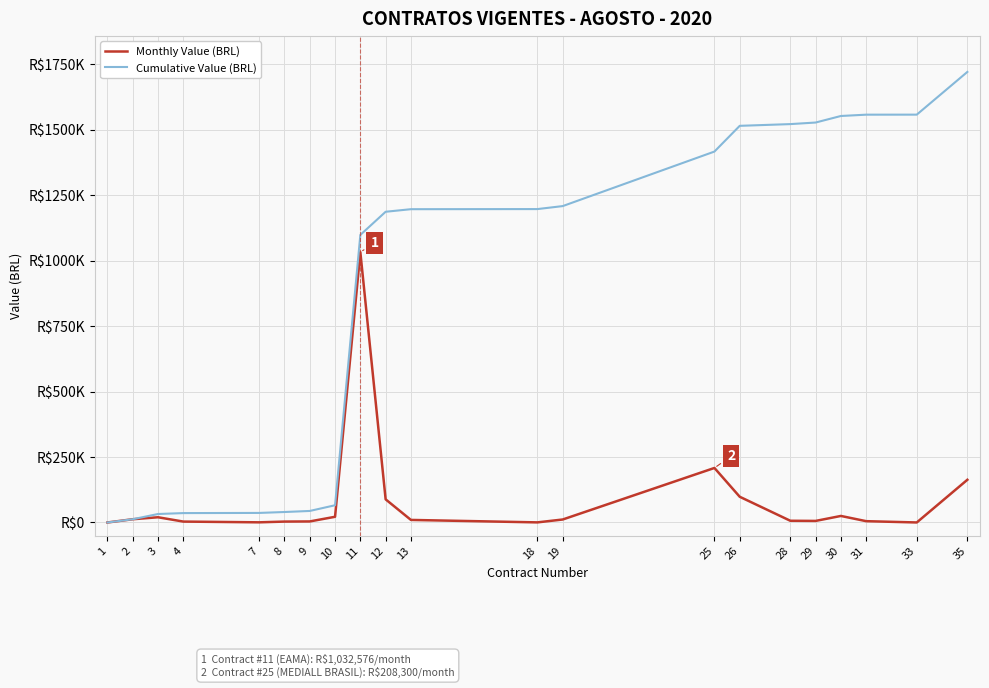

True or false: Cumulative Value (BRL) and Monthly Value (BRL) intersect in this chart.

False